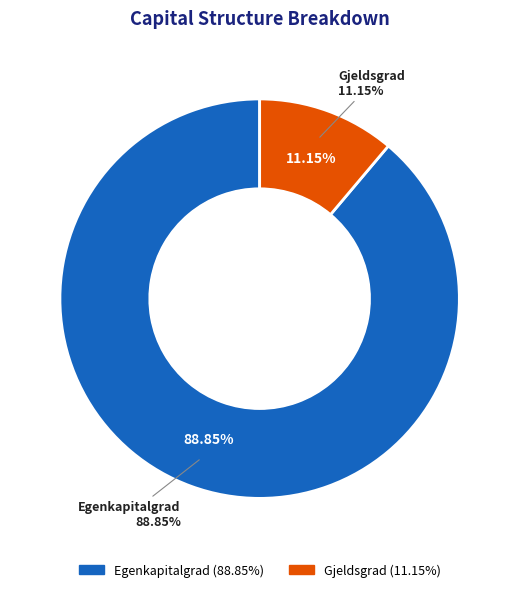

Do Egenkapitalgrad and Gjeldsgrad together represent more than half of the pie?

Yes